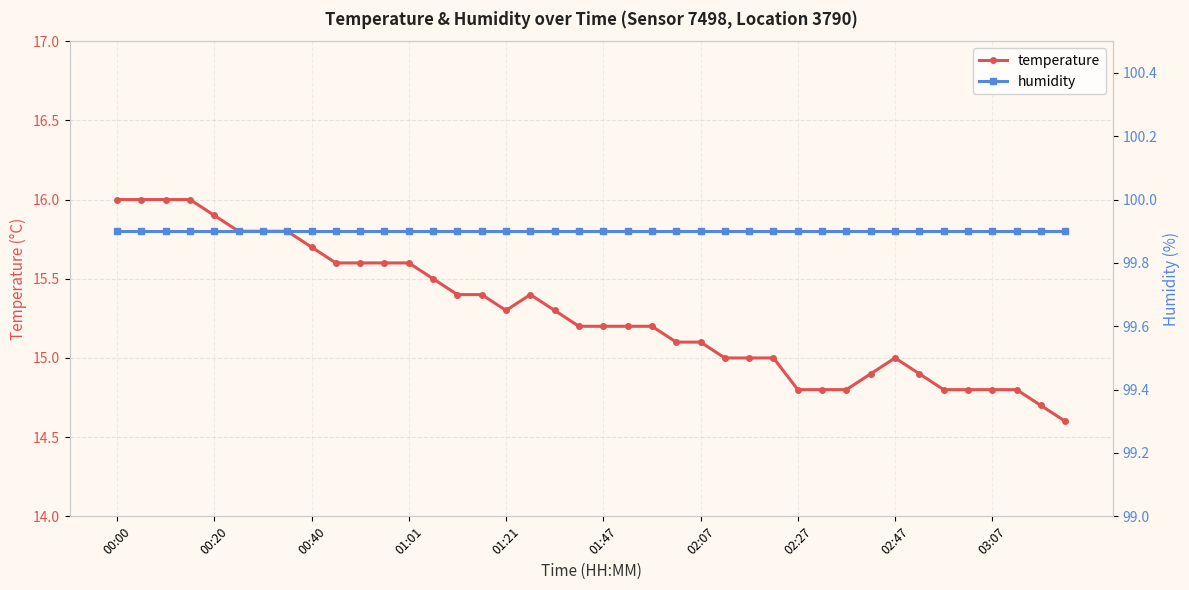

Count the number of categories in the chart.

40